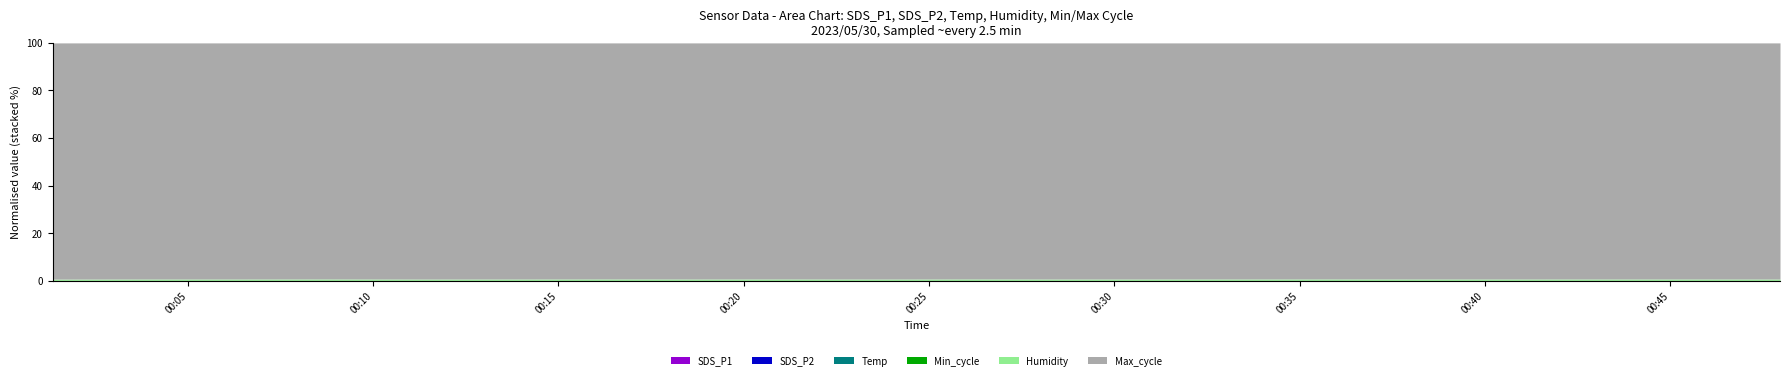

How many categories are shown in the chart?

20